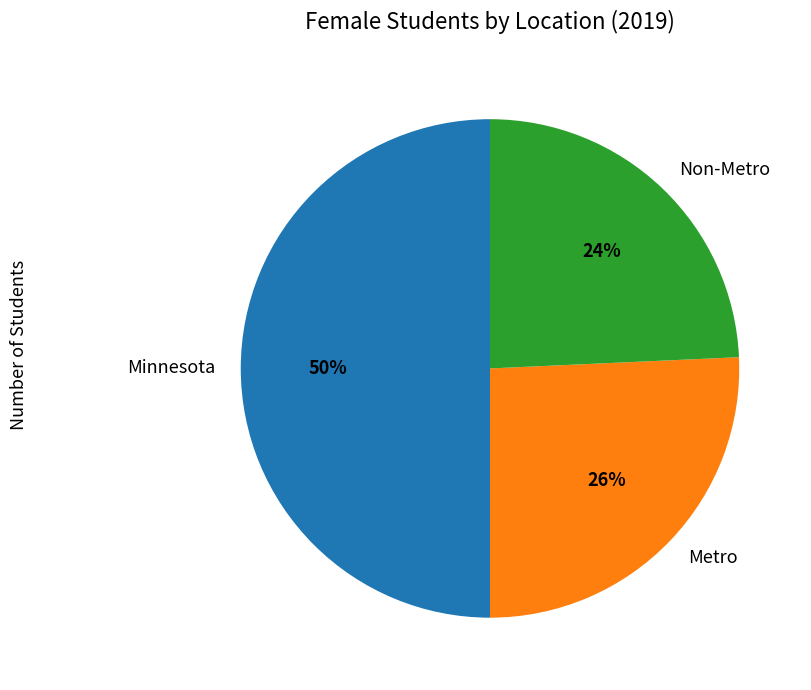

Is Metro the majority of the pie?

No